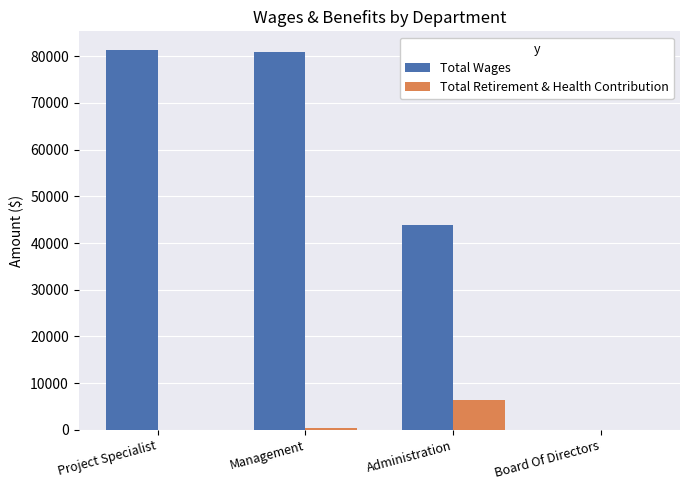

True or false: Total Retirement & Health Contribution has a value of -4333 at Project Specialist.

False